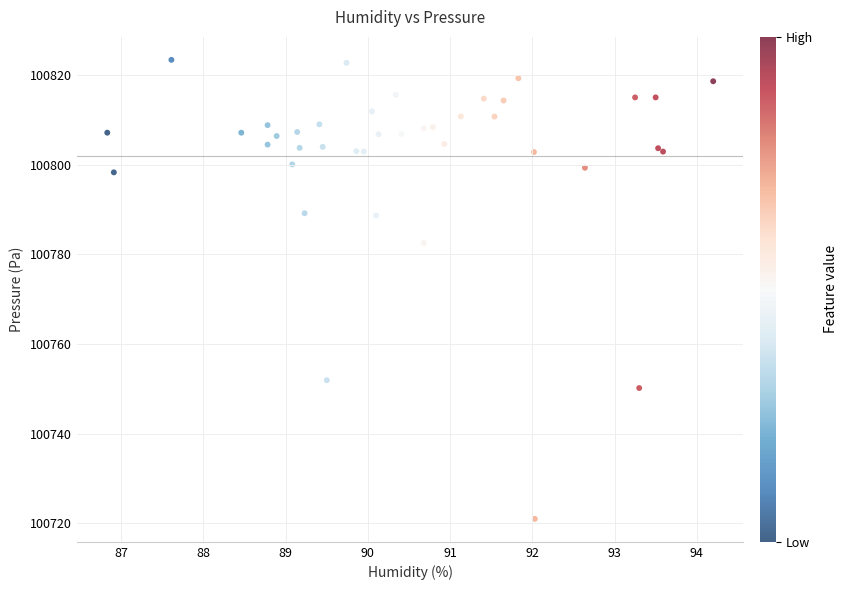

What Y value in the scatter plot is closest to 100772?

100782.6